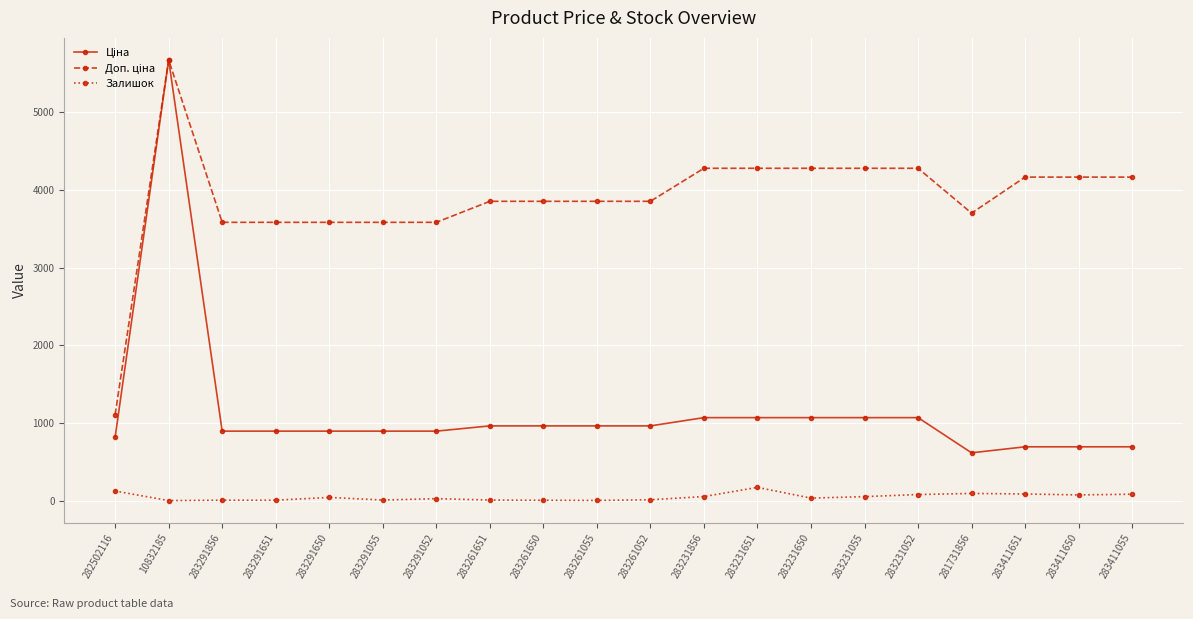

At which category does the chart reach its peak across all series?

10832185